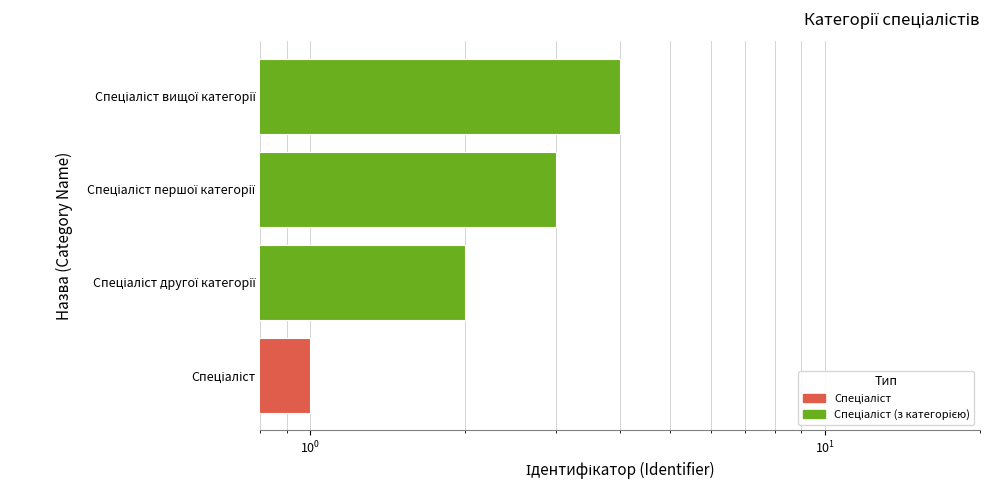

How many values are below 3?

2